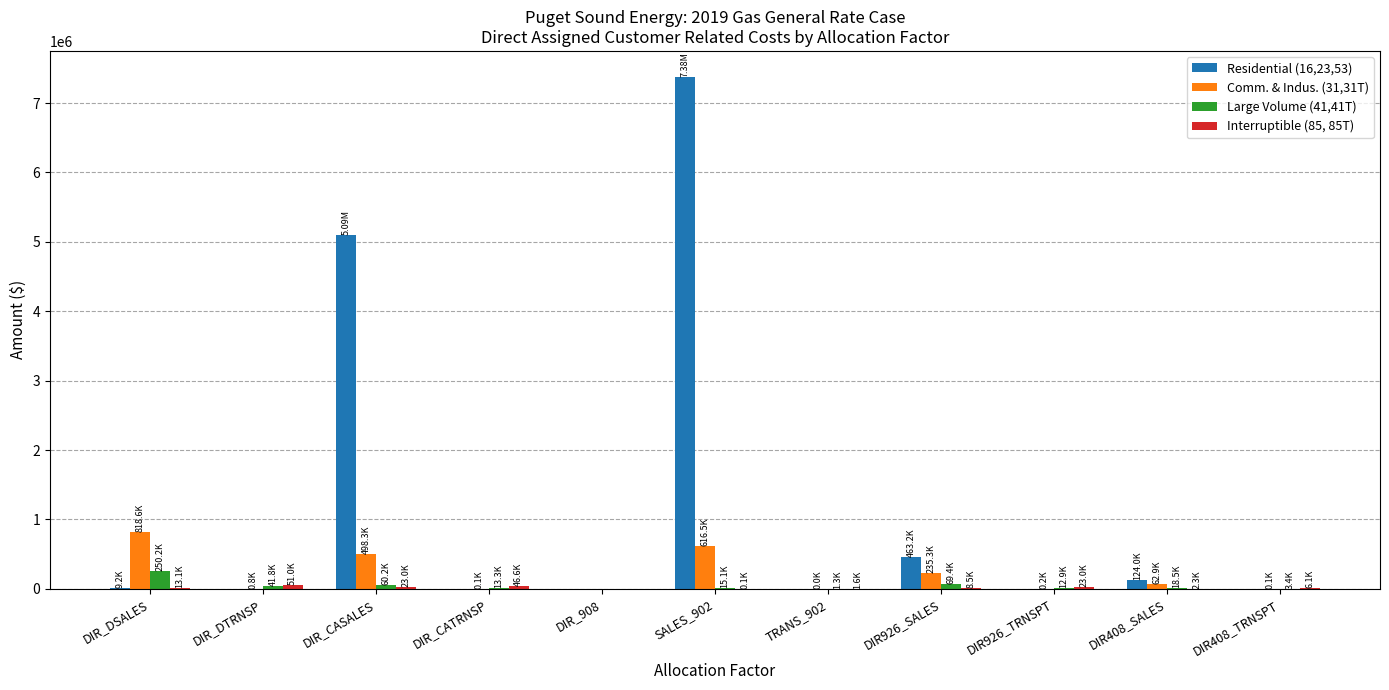

At which category is the sum across all series the highest?

SALES_902